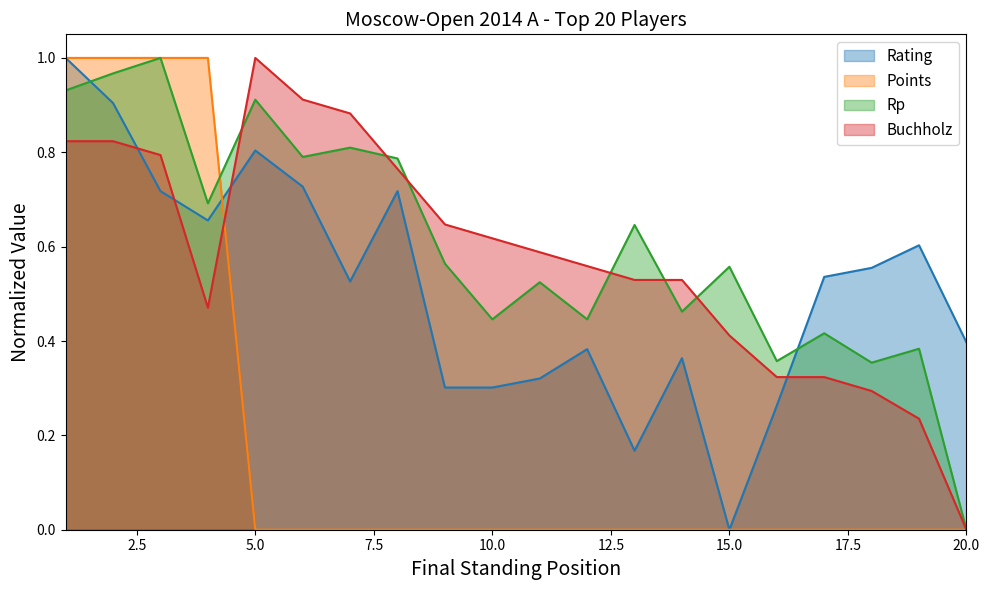

How many lines are shown in the chart?

4